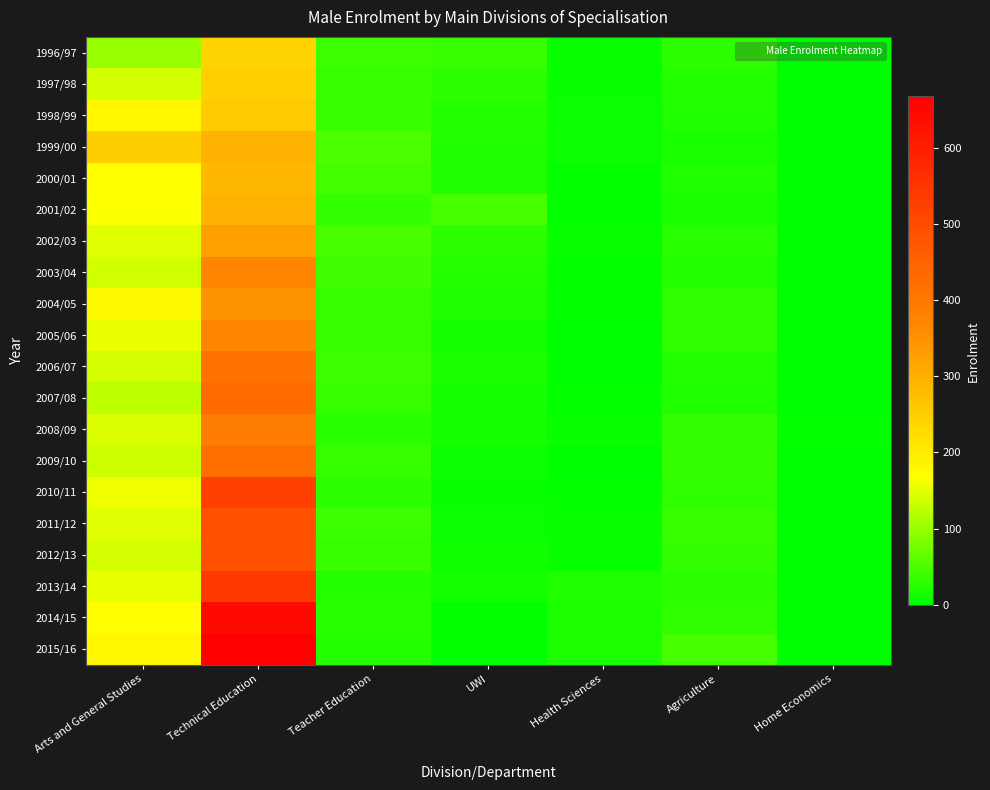

Reading right to left, what are all the values shown in this chart?

1996/97: Home Economics=1	Agriculture=31	Health Sciences=7	UWI=37	Teacher Education=41	Technical Education=239	Arts and General Studies=100
1997/98: Home Economics=0	Agriculture=24	Health Sciences=7	UWI=29	Teacher Education=37	Technical Education=244	Arts and General Studies=140
1998/99: Home Economics=0	Agriculture=22	Health Sciences=8	UWI=24	Teacher Education=38	Technical Education=254	Arts and General Studies=180
1999/00: Home Economics=0	Agriculture=16	Health Sciences=8	UWI=21	Teacher Education=52	Technical Education=297	Arts and General Studies=249
2000/01: Home Economics=0	Agriculture=22	Health Sciences=5	UWI=22	Teacher Education=46	Technical Education=284	Arts and General Studies=167
2001/02: Home Economics=0	Agriculture=17	Health Sciences=4	UWI=48	Teacher Education=34	Technical Education=297	Arts and General Studies=165
2002/03: Home Economics=0	Agriculture=28	Health Sciences=6	UWI=30	Teacher Education=49	Technical Education=327	Arts and General Studies=148
2003/04: Home Economics=0	Agriculture=25	Health Sciences=4	UWI=24	Teacher Education=43	Technical Education=372	Arts and General Studies=137
2004/05: Home Economics=0	Agriculture=33	Health Sciences=3	UWI=22	Teacher Education=38	Technical Education=344	Arts and General Studies=177
2005/06: Home Economics=0	Agriculture=32	Health Sciences=2	UWI=15	Teacher Education=38	Technical Education=370	Arts and General Studies=154
2006/07: Home Economics=0	Agriculture=24	Health Sciences=2	UWI=18	Teacher Education=40	Technical Education=412	Arts and General Studies=139
2007/08: Home Economics=0	Agriculture=21	Health Sciences=3	UWI=14	Teacher Education=39	Technical Education=429	Arts and General Studies=125
2008/09: Home Economics=5	Agriculture=34	Health Sciences=6	UWI=15	Teacher Education=27	Technical Education=389	Arts and General Studies=144
2009/10: Home Economics=0	Agriculture=35	Health Sciences=2	UWI=10	Teacher Education=38	Technical Education=422	Arts and General Studies=135
2010/11: Home Economics=0	Agriculture=33	Health Sciences=4	UWI=7	Teacher Education=31	Technical Education=526	Arts and General Studies=158
2011/12: Home Economics=0	Agriculture=39	Health Sciences=6	UWI=10	Teacher Education=40	Technical Education=488	Arts and General Studies=146
2012/13: Home Economics=0	Agriculture=35	Health Sciences=7	UWI=12	Teacher Education=39	Technical Education=486	Arts and General Studies=140
2013/14: Home Economics=0	Agriculture=30	Health Sciences=21	UWI=15	Teacher Education=25	Technical Education=540	Arts and General Studies=152
2014/15: Home Economics=0	Agriculture=33	Health Sciences=19	UWI=3	Teacher Education=28	Technical Education=641	Arts and General Studies=170
2015/16: Home Economics=0	Agriculture=47	Health Sciences=20	UWI=4	Teacher Education=24	Technical Education=667	Arts and General Studies=182